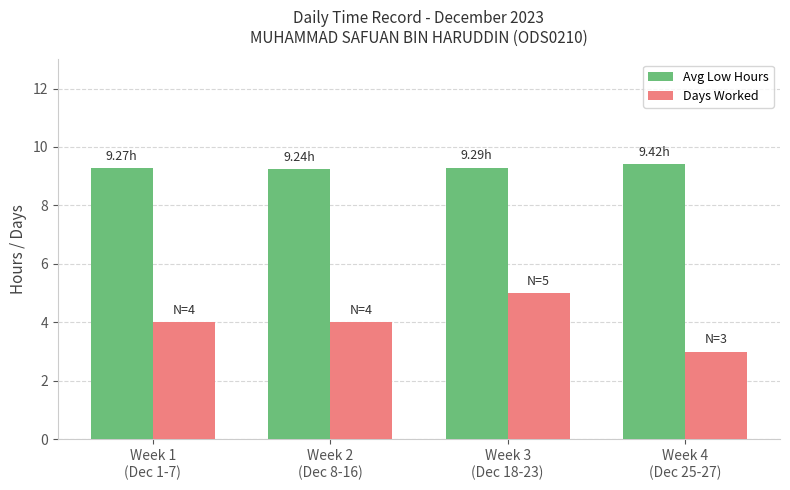

What is the label of the 4th bar from the right?

Week 1
(Dec 1-7)